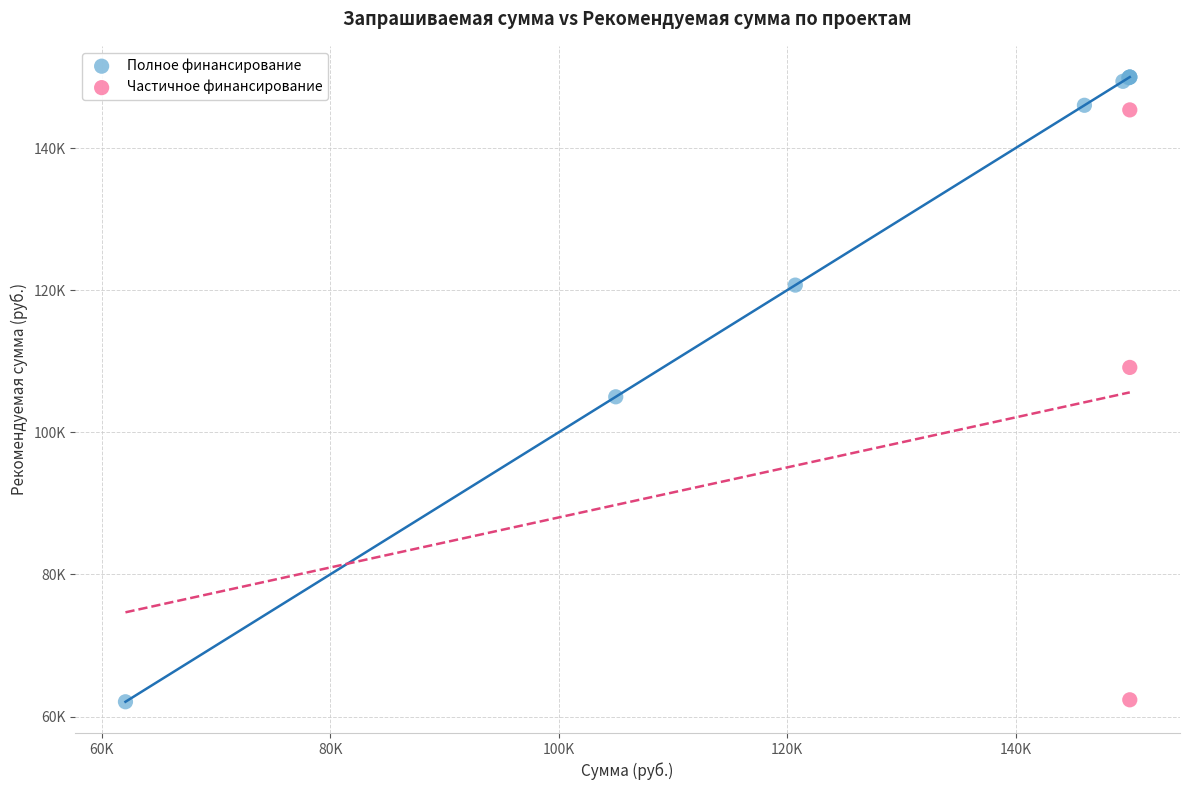

What are all the series names shown in the legend?

Полное финансирование, Частичное финансирование